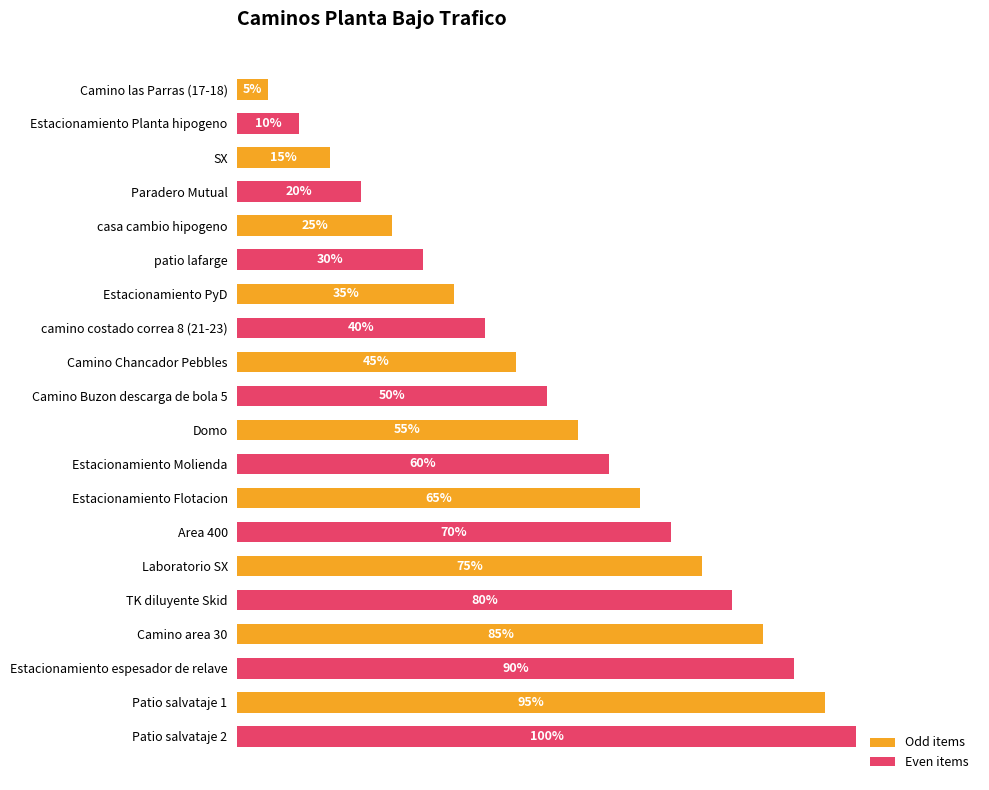

What is the label of the 11th bar from the bottom?

Camino Buzon descarga de bola 5